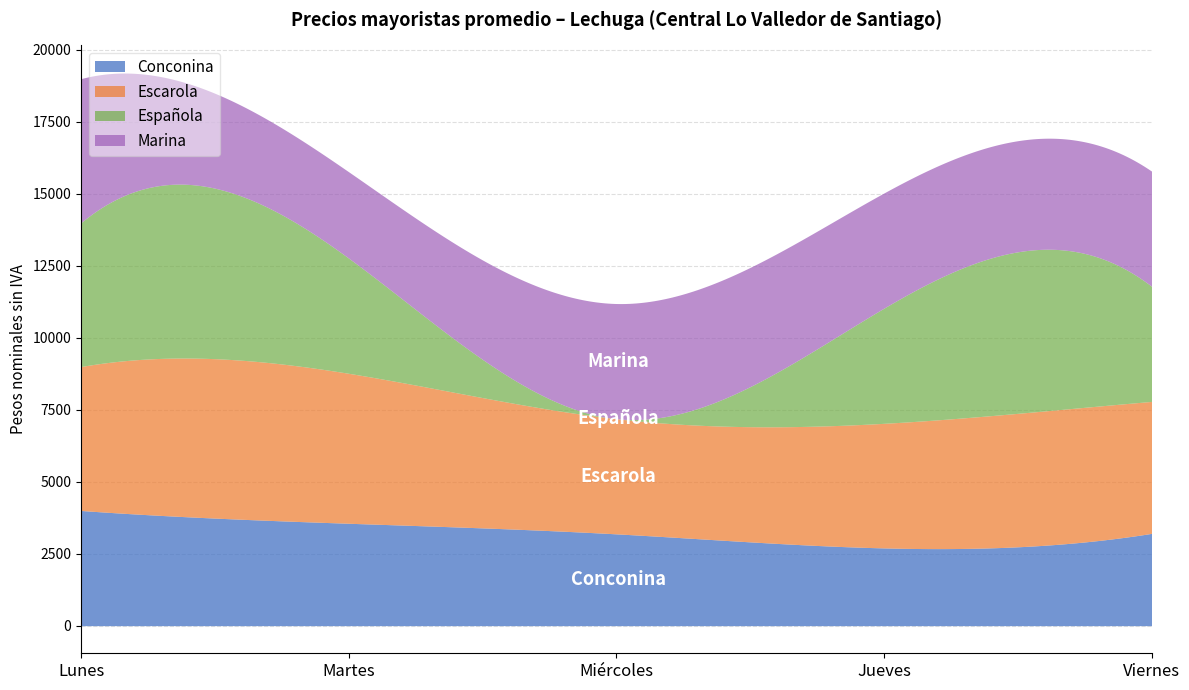

Where do Conconina and Española first cross each other?

Martes and Miércoles